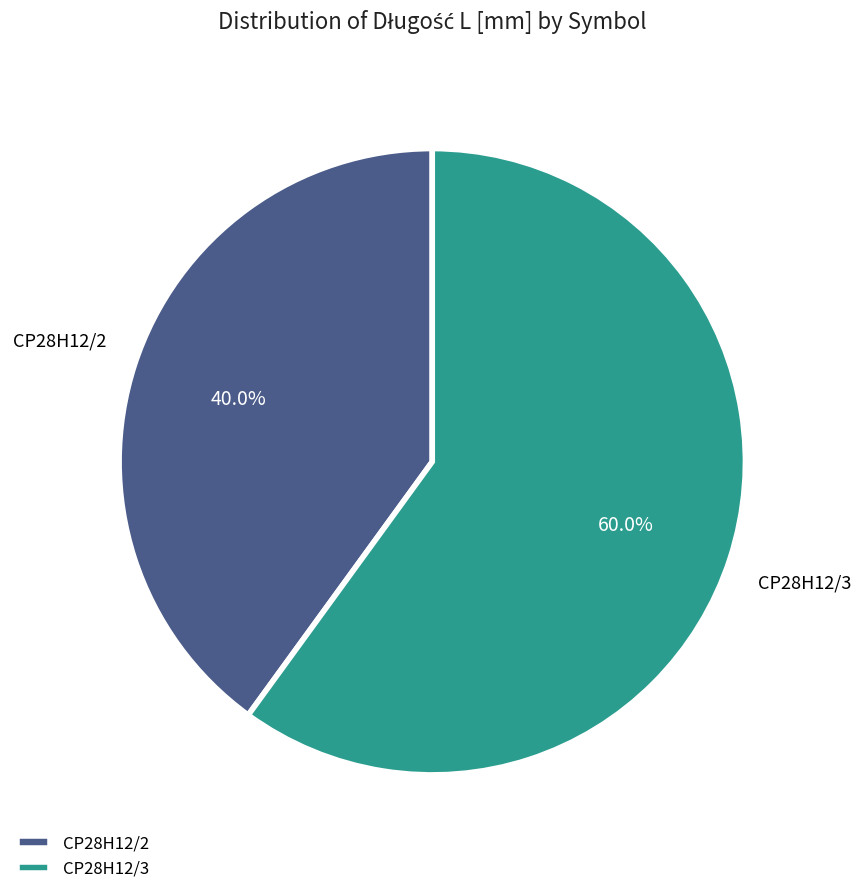

Is there any slice that represents more than half of the pie?

Yes